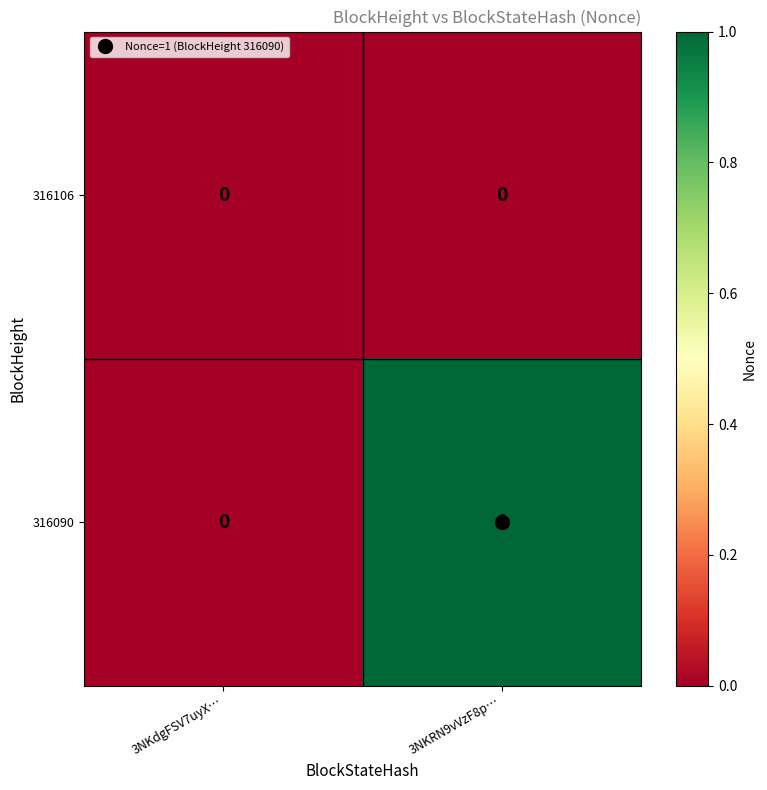

Which series has the largest range (max minus min)?

316090